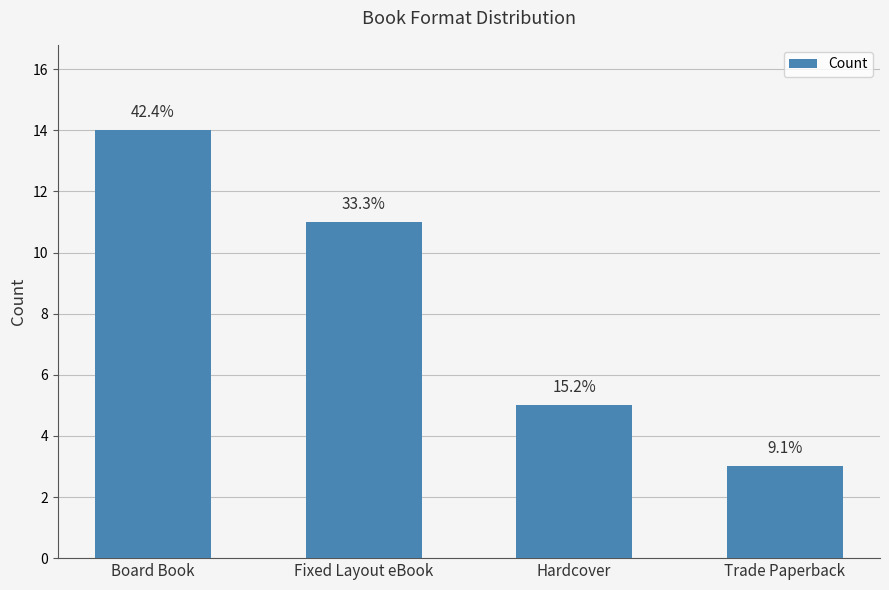

The chart shows a value of 14 at Board Book. True or false?

True